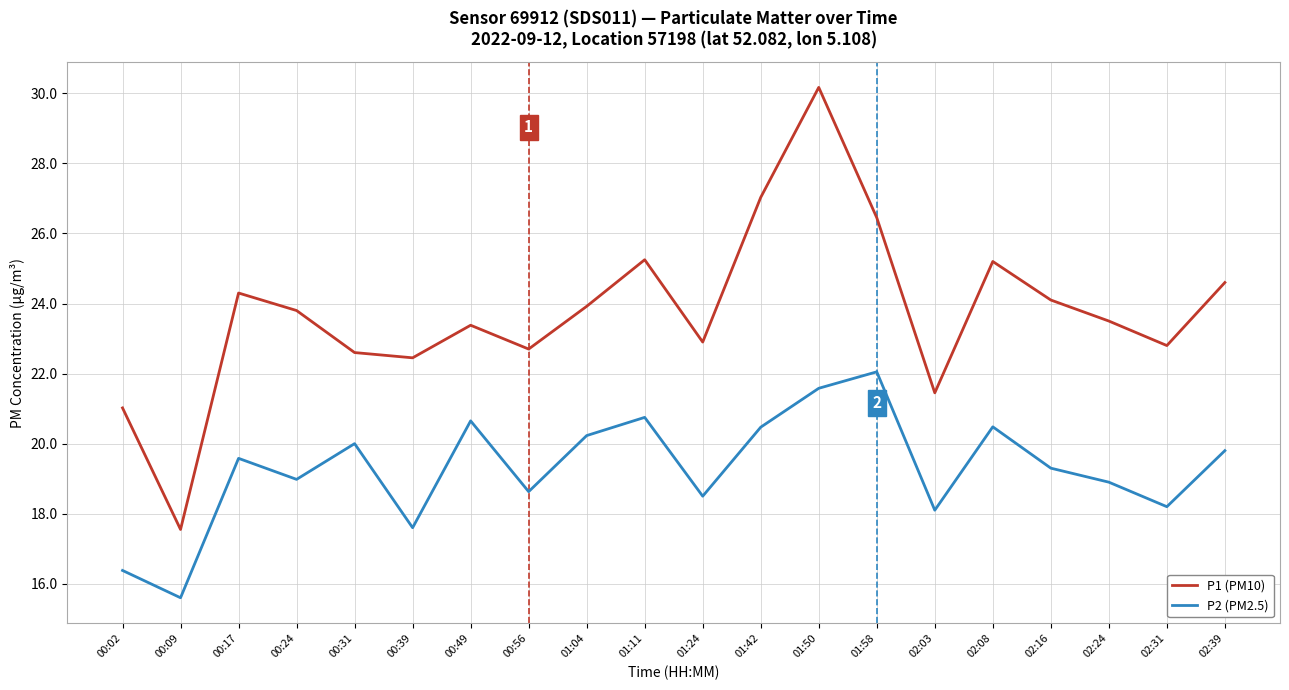

True or false: P2 (PM2.5) has a value of 19.6 at 00:17.

True